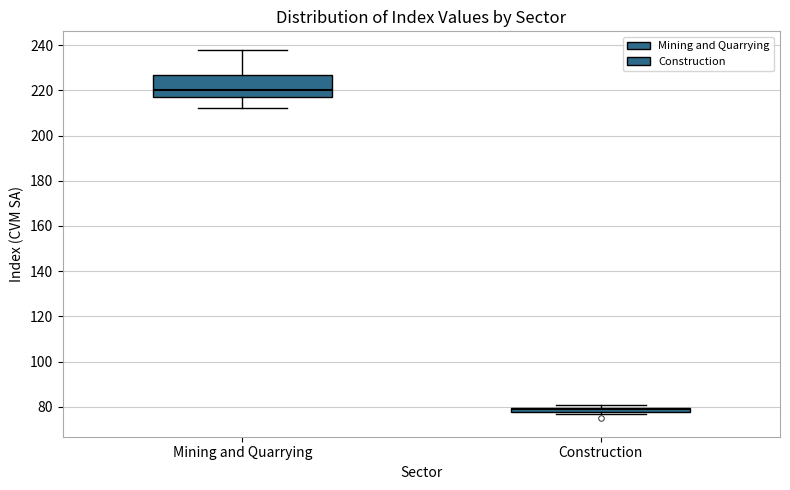

Which box is the tallest, from its lower edge to its upper edge?

Mining and Quarrying